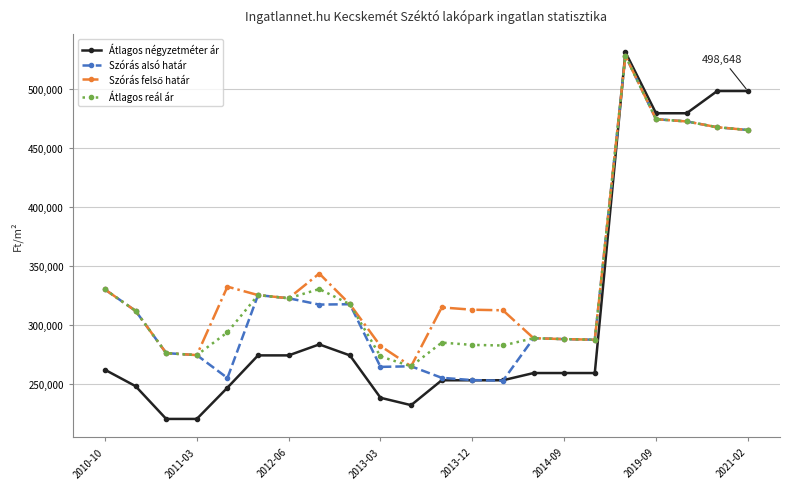

What is the minimum value for Szórás alsó határ?

252496